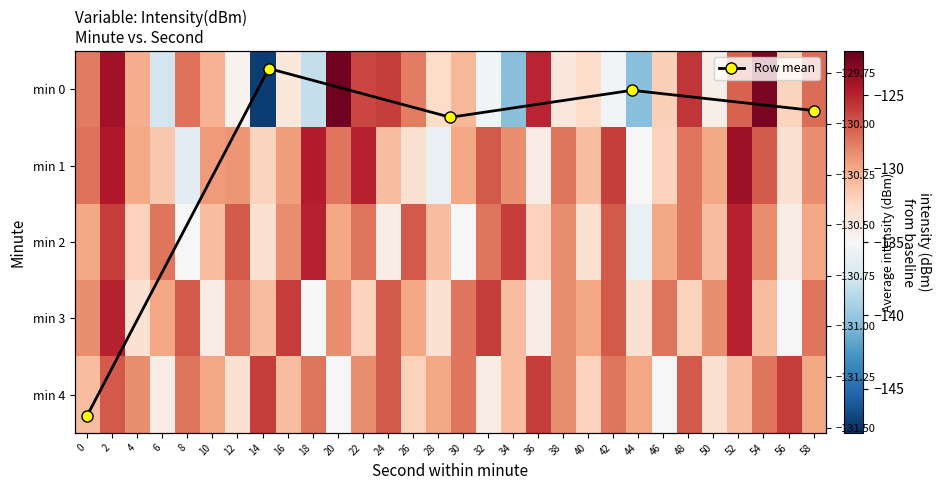

What is the average value of the 3 series?

-129.8